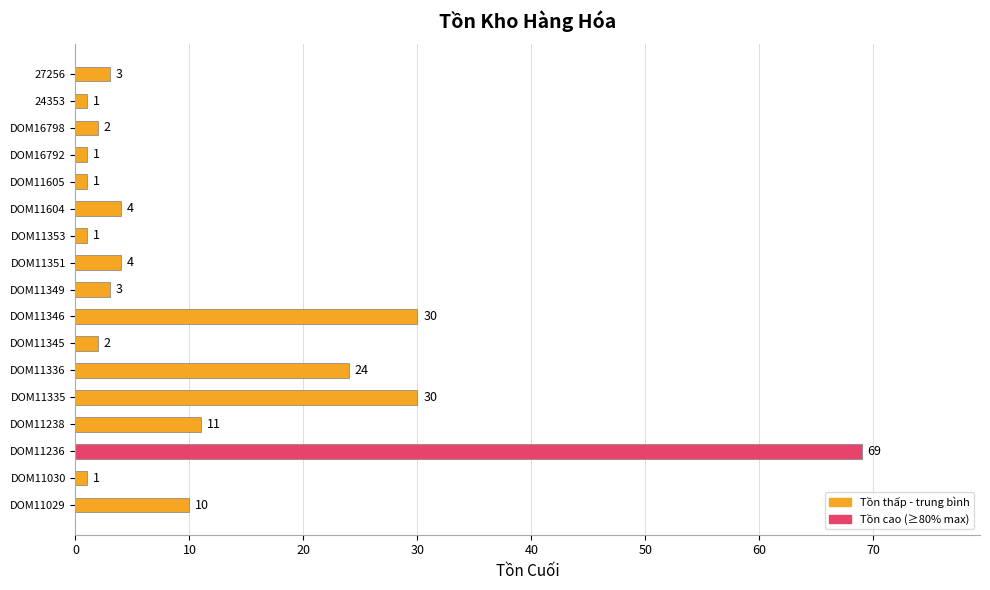

Reading bottom to top, what are all the values shown in this chart?

10	1	69	11	30	24	2	30	3	4	1	4	1	1	2	1	3